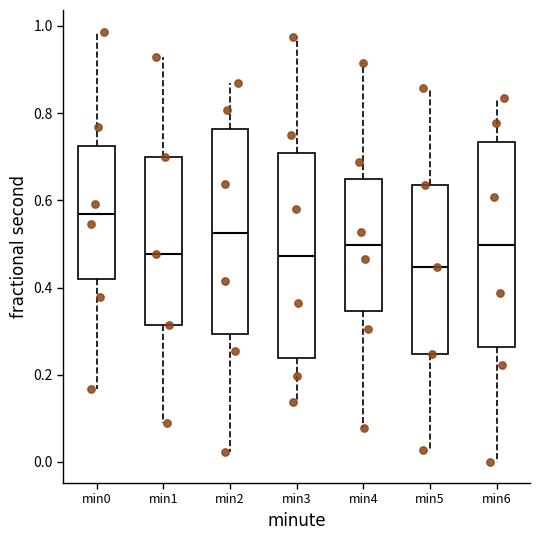

Reading left to right, transcribe this box plot: for each box, give where its median line is, the range the box spans, and where its two whiskers end, as read against the y-axis. The values are not printed on the chart, so give them approximately, as read against the axis.

min0: median 0.56, box 0.42 to 0.72, whiskers 0.16 to 0.98
min1: median 0.48, box 0.32 to 0.70, whiskers 0.08 to 0.92
min2: median 0.52, box 0.30 to 0.76, whiskers 0.02 to 0.86
min3: median 0.48, box 0.24 to 0.70, whiskers 0.14 to 0.98
min4: median 0.50, box 0.34 to 0.64, whiskers 0.08 to 0.92
min5: median 0.44, box 0.24 to 0.64, whiskers 0.02 to 0.86
min6: median 0.50, box 0.26 to 0.74, whiskers 0.00 to 0.84